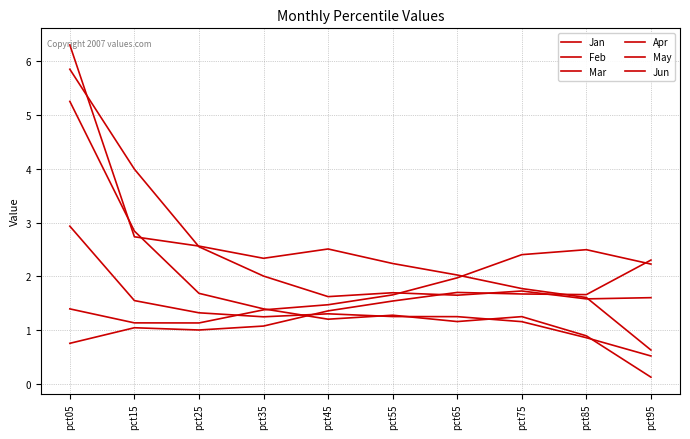

What is the approximate value of May at pct65?

2.0